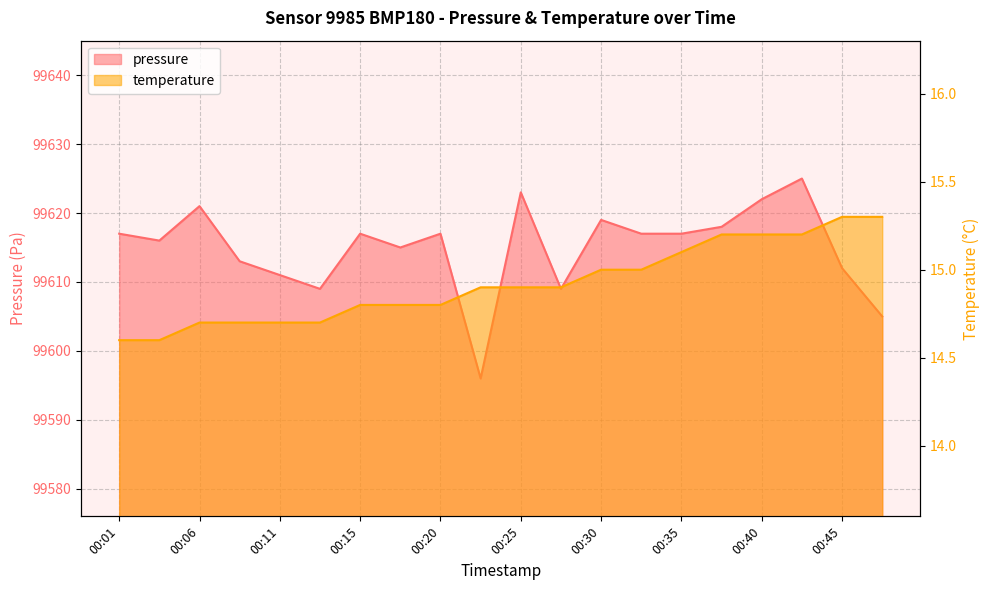

Rank the categories by temperature value from lowest to highest.

00:01, 00:03, 00:06, 00:08, 00:11, 00:13, 00:15, 00:18, 00:20, 00:23, 00:25, 00:28, 00:30, 00:33, 00:35, 00:38, 00:40, 00:43, 00:45, 00:48